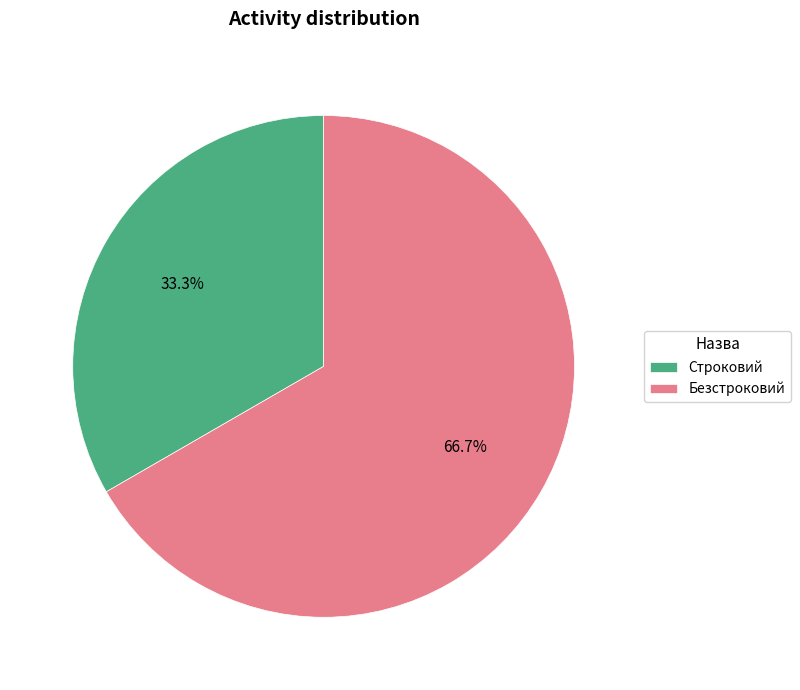

What is the ratio of the value at Строковий to the value at Безстроковий?

0.5